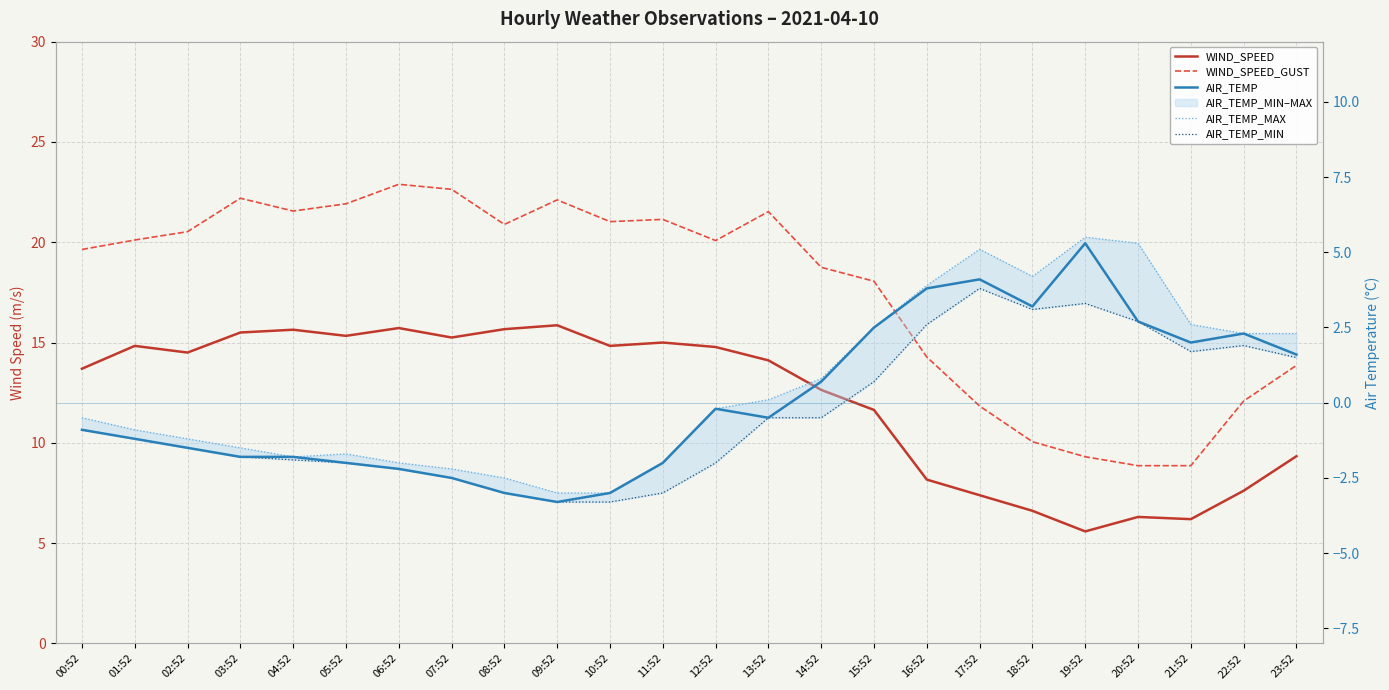

What is the greatest value displayed?

22.9